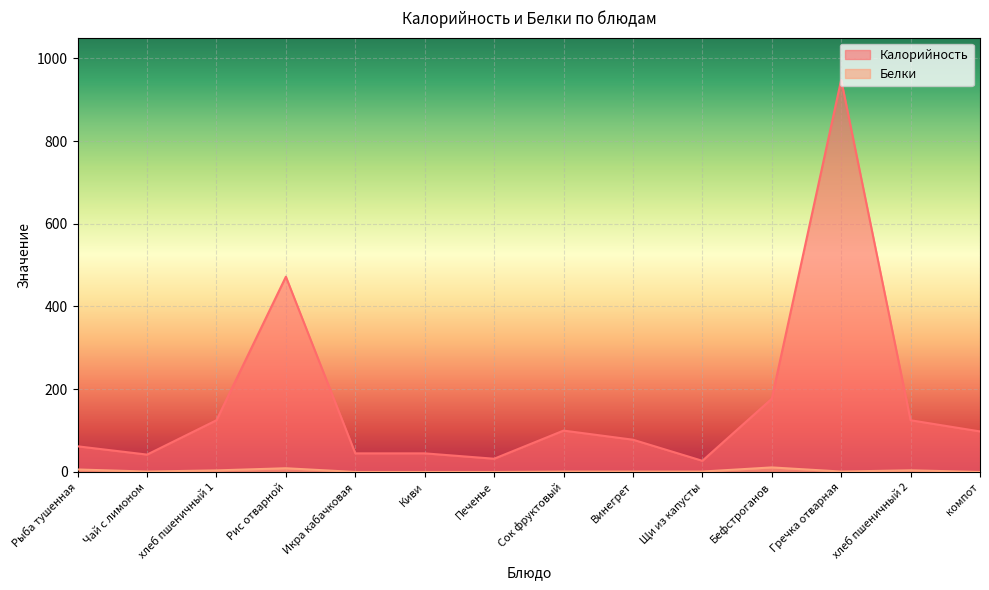

What is the sum of the Белки values at Икра кабачковая and Бефстроганов?

11.0